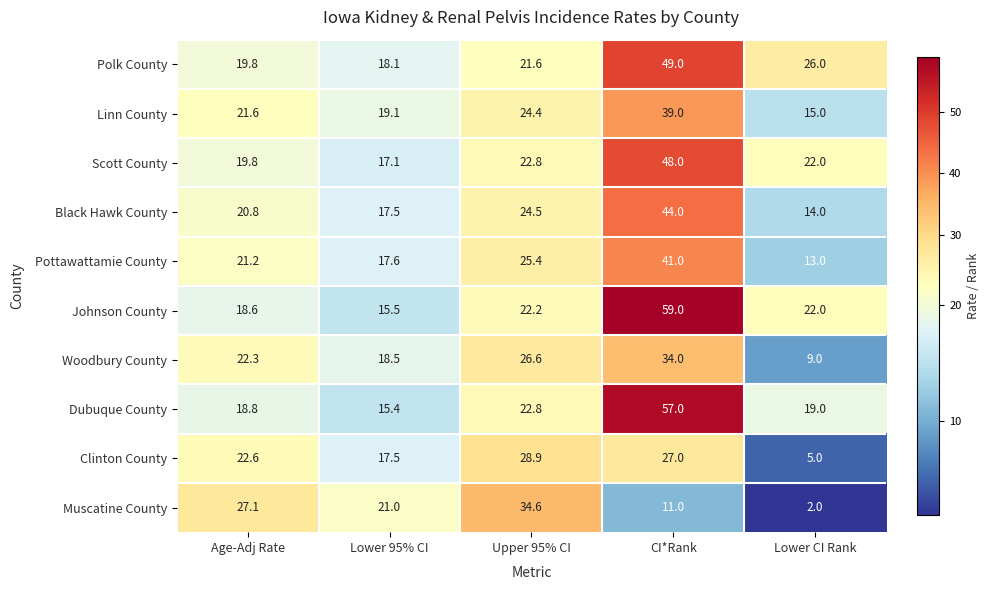

Rank the series at CI*Rank from lowest to highest value.

Muscatine County, Clinton County, Woodbury County, Linn County, Pottawattamie County, Black Hawk County, Scott County, Polk County, Dubuque County, Johnson County